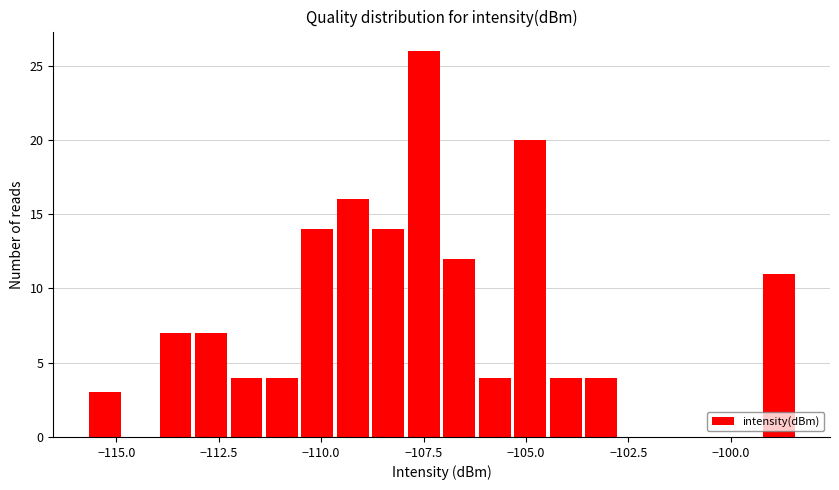

Around what value on the x-axis is the tallest bar? Give the approximate position of its centre, as read against the axis.

-107.5